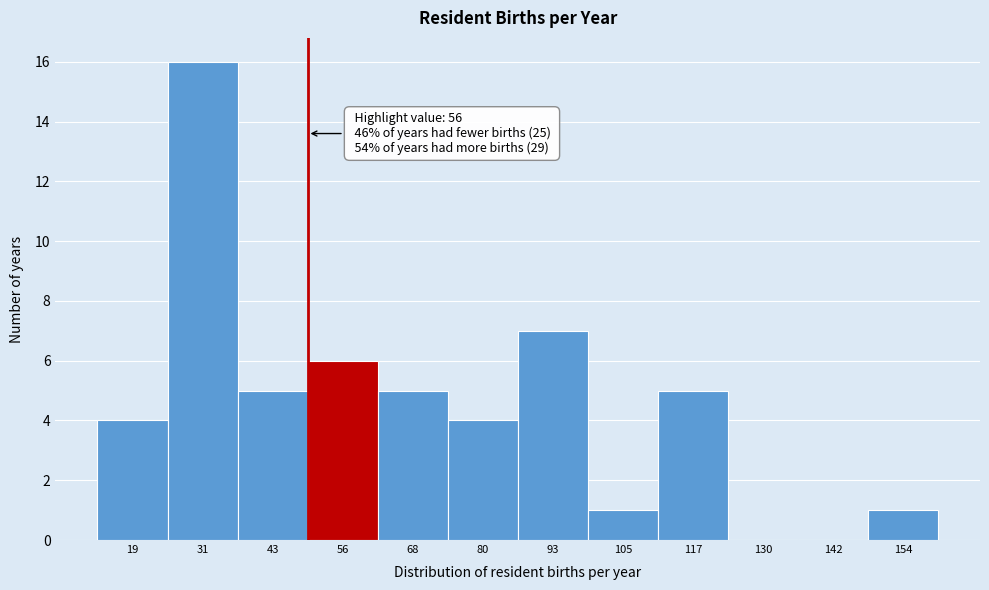

Reading right to left, list all the values displayed in this chart.

154=1	142=0	130=0	117=5	105=1	93=7	80=4	68=5	56=6	43=5	31=16	19=4